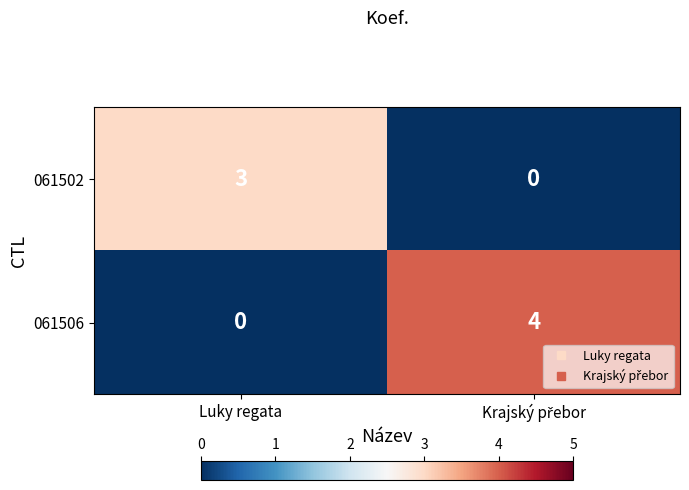

List the series in order of their peak value, highest first.

061506, 061502